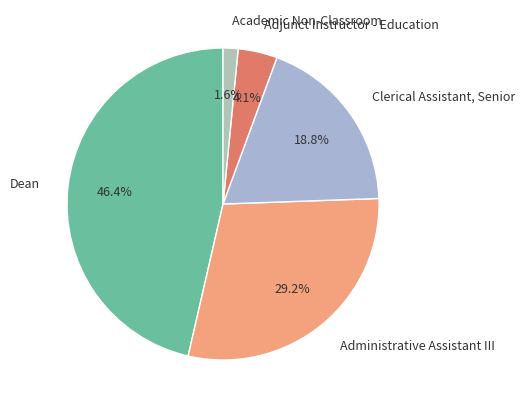

Does Adjunct Instructor - Education account for over 50% of the chart?

No